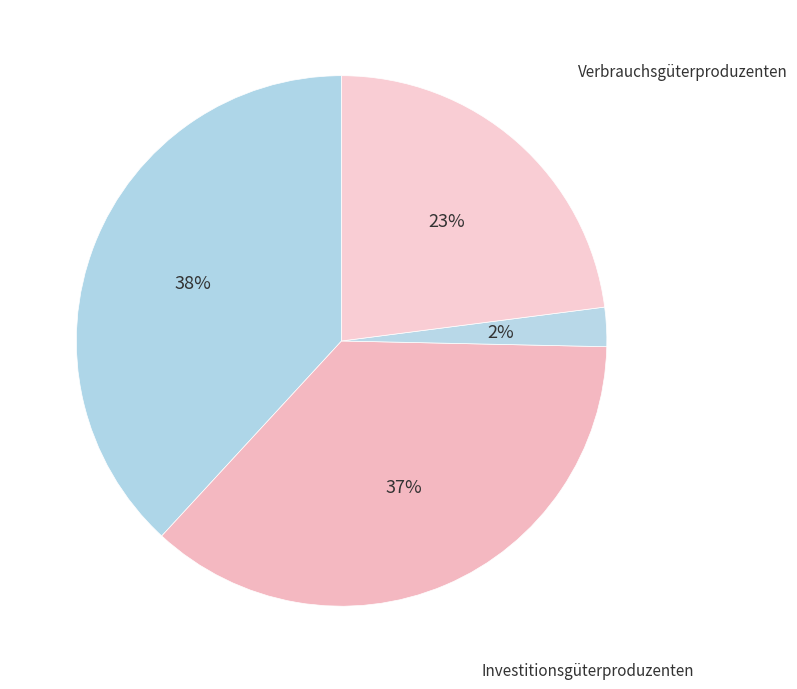

Do Investitionsgüterproduzenten and Vorleistungsgüterproduzenten/Energie together represent more than half of the pie?

Yes